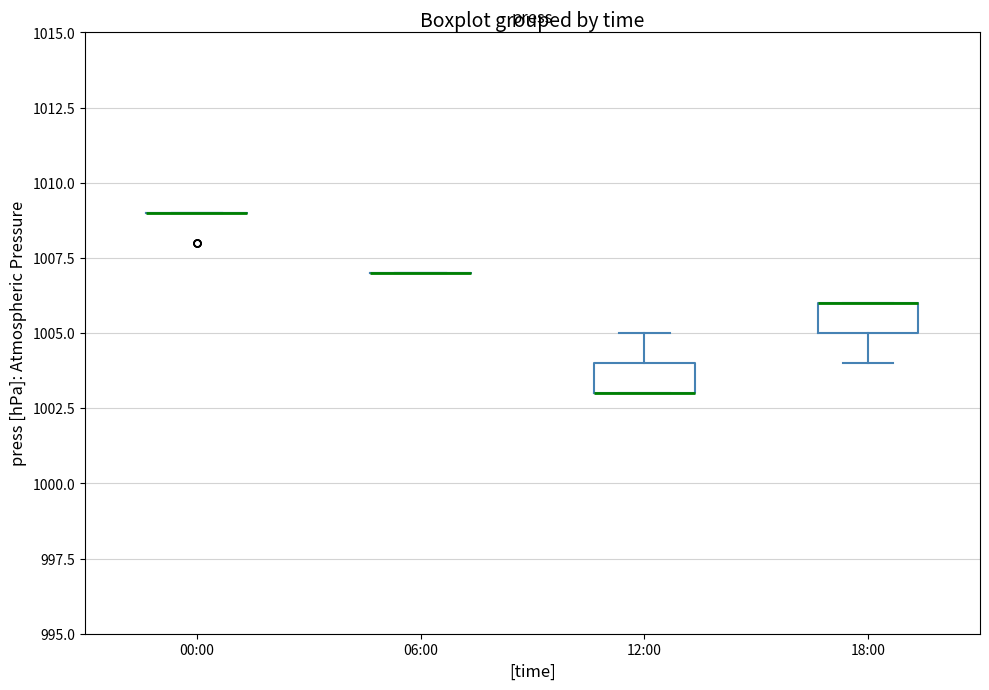

Reading left to right, transcribe this box plot: for each box, give where its median line is, the range the box spans, and where its two whiskers end, as read against the y-axis. The values are not printed on the chart, so give them approximately, as read against the axis.

00:00: box collapsed to a line at 1009, whiskers 1009 to 1009
06:00: box collapsed to a line at 1007, whiskers 1007 to 1007
12:00: median 1003 (drawn on the box's lower edge), box 1003 to 1004, whiskers 1003 to 1005
18:00: median 1006 (drawn on the box's upper edge), box 1005 to 1006, whiskers 1004 to 1006